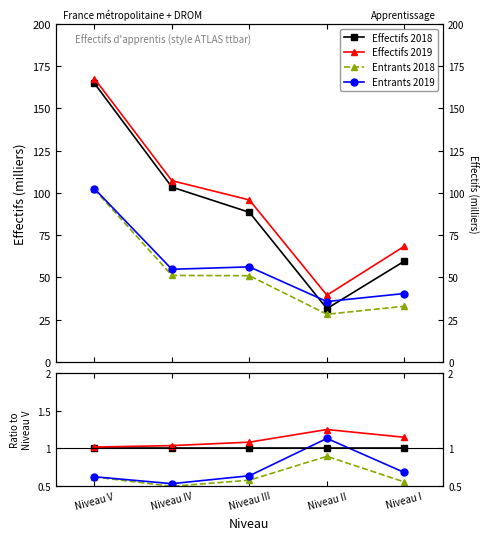

Reading left to right, extract all data points from this chart.

Effectifs 2018: 1.0	1.0	1.0	1.0	1.0
Effectifs 2019: 1.0	1.0	1.1	1.3	1.1
Entrants 2018: 0.6	0.5	0.6	0.9	0.6
Entrants 2019: 0.6	0.5	0.6	1.1	0.7